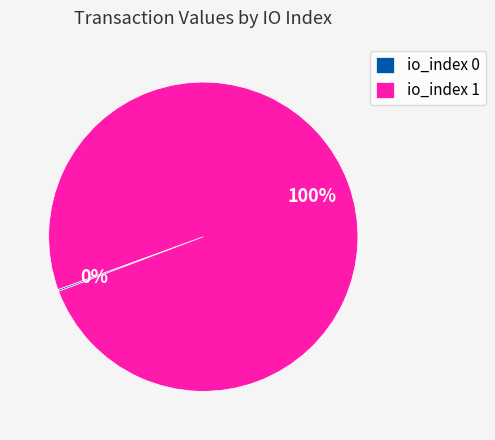

To the nearest percent, what is the average slice percentage?

50%